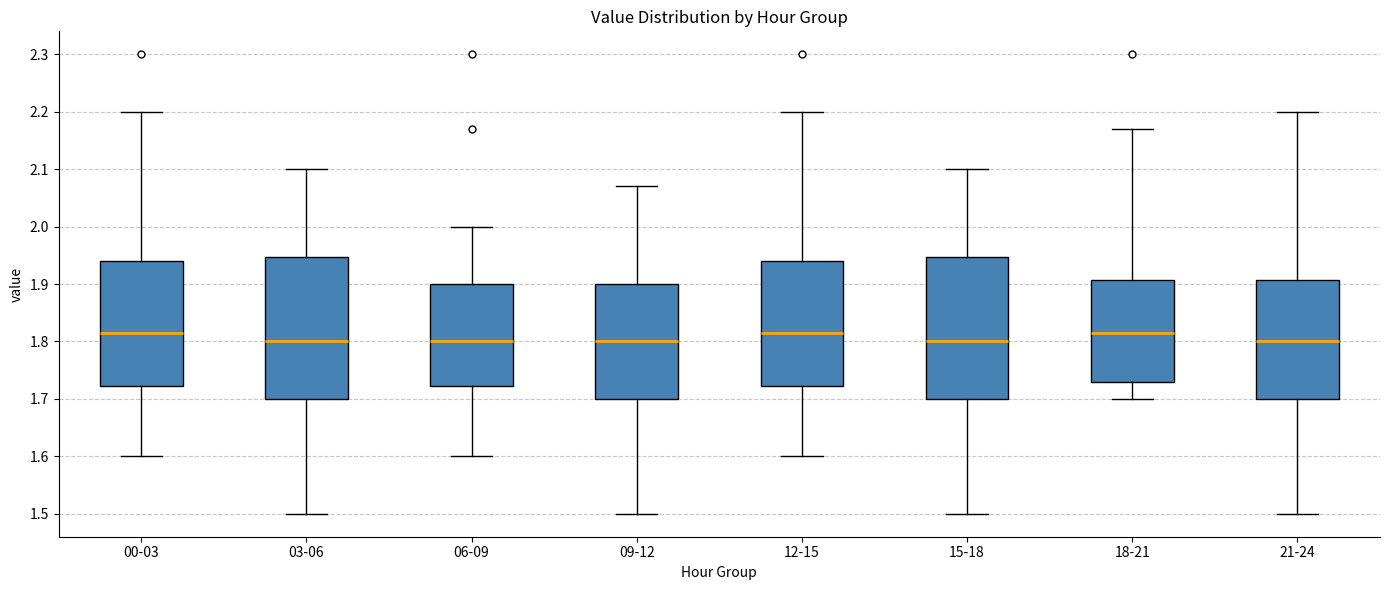

Reading left to right, transcribe this box plot: for each box, give where its median line is, the range the box spans, and where its two whiskers end, as read against the y-axis. The values are not printed on the chart, so give them approximately, as read against the axis.

00-03: median 1.82, box 1.72 to 1.94, whiskers 1.60 to 2.20
03-06: median 1.80, box 1.70 to 1.95, whiskers 1.50 to 2.10
06-09: median 1.80, box 1.72 to 1.90, whiskers 1.60 to 2.00
09-12: median 1.80, box 1.70 to 1.90, whiskers 1.50 to 2.07
12-15: median 1.82, box 1.72 to 1.94, whiskers 1.60 to 2.20
15-18: median 1.80, box 1.70 to 1.95, whiskers 1.50 to 2.10
18-21: median 1.82, box 1.73 to 1.91, whiskers 1.70 to 2.17
21-24: median 1.80, box 1.70 to 1.91, whiskers 1.50 to 2.20